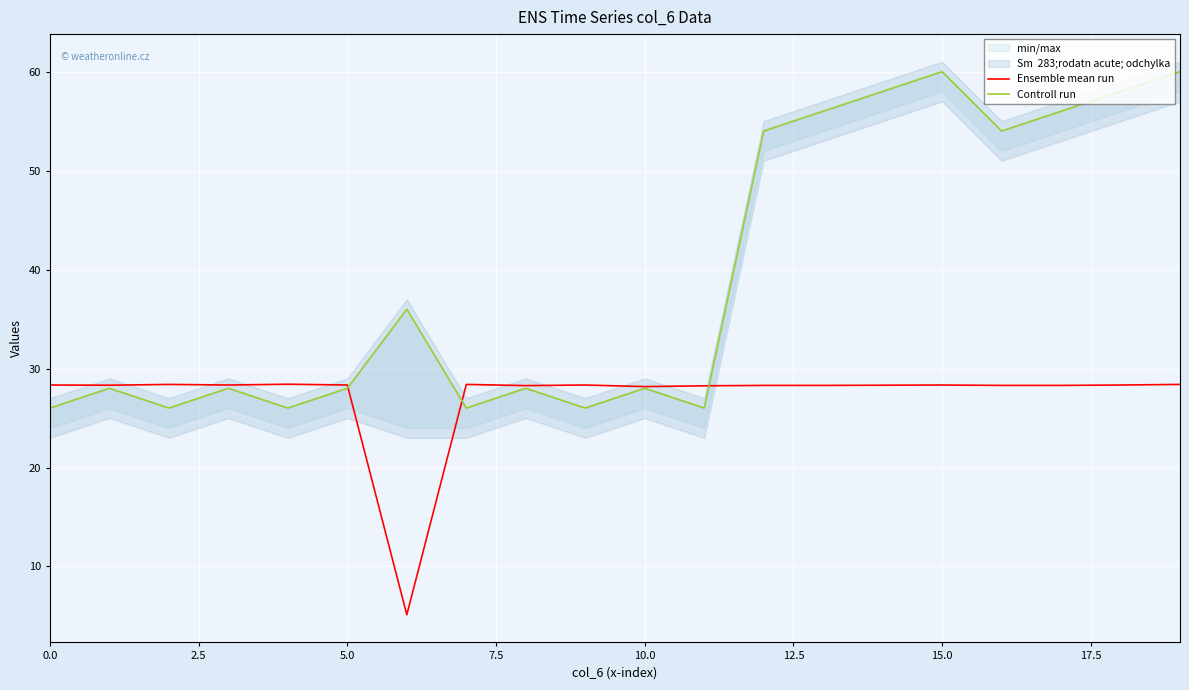

What is the greatest value displayed?

60.0